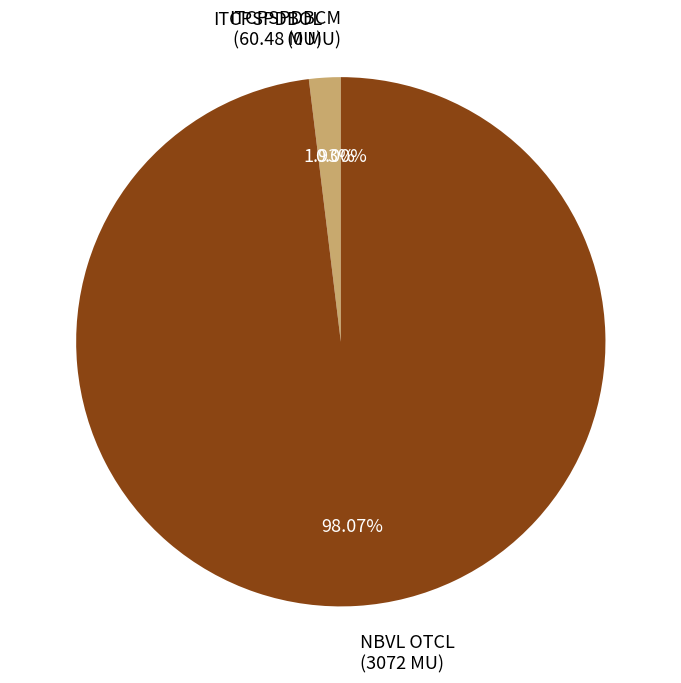

How many slices are in this pie chart?

3